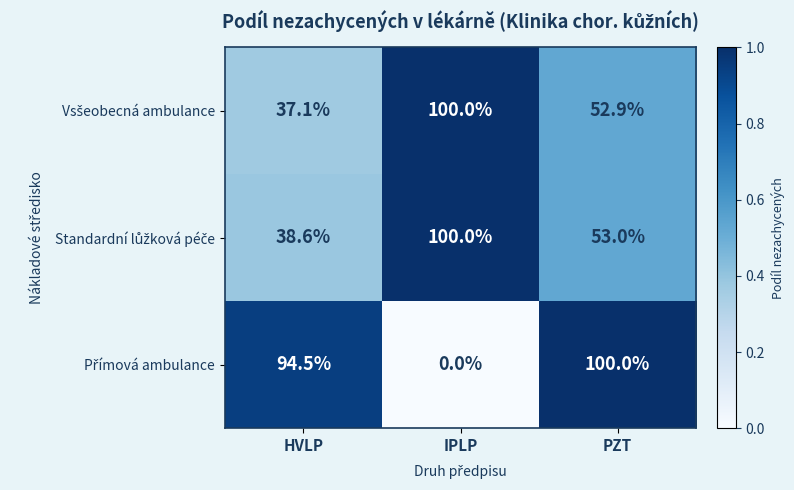

What is the difference between the highest and lowest values at PZT?

47.1